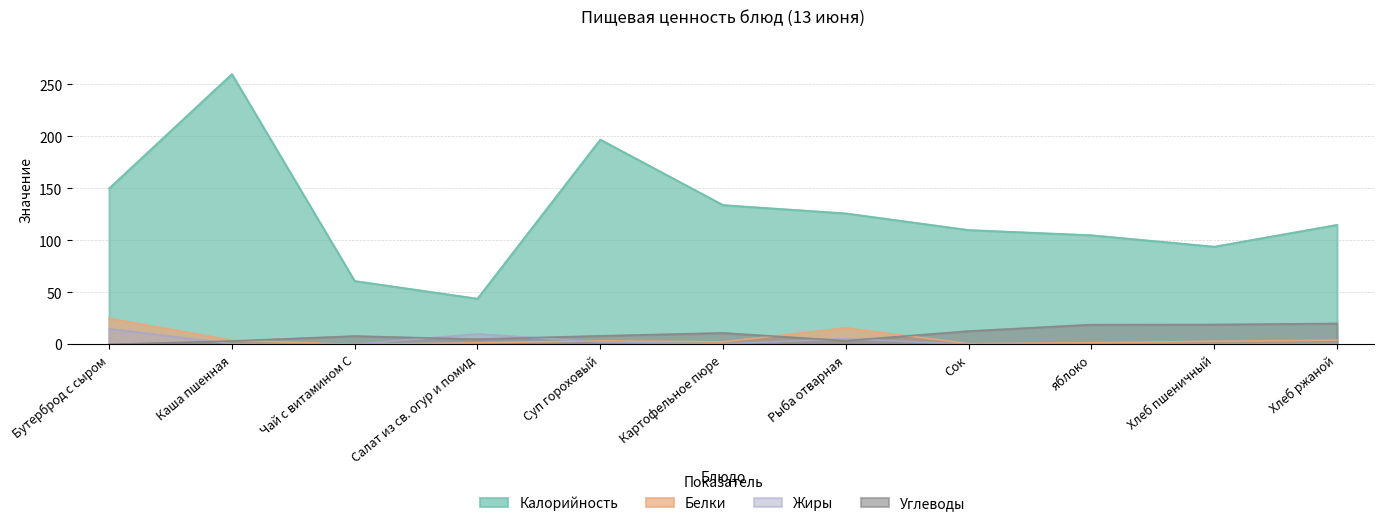

What is the highest value of the Углеводы series?

20.1